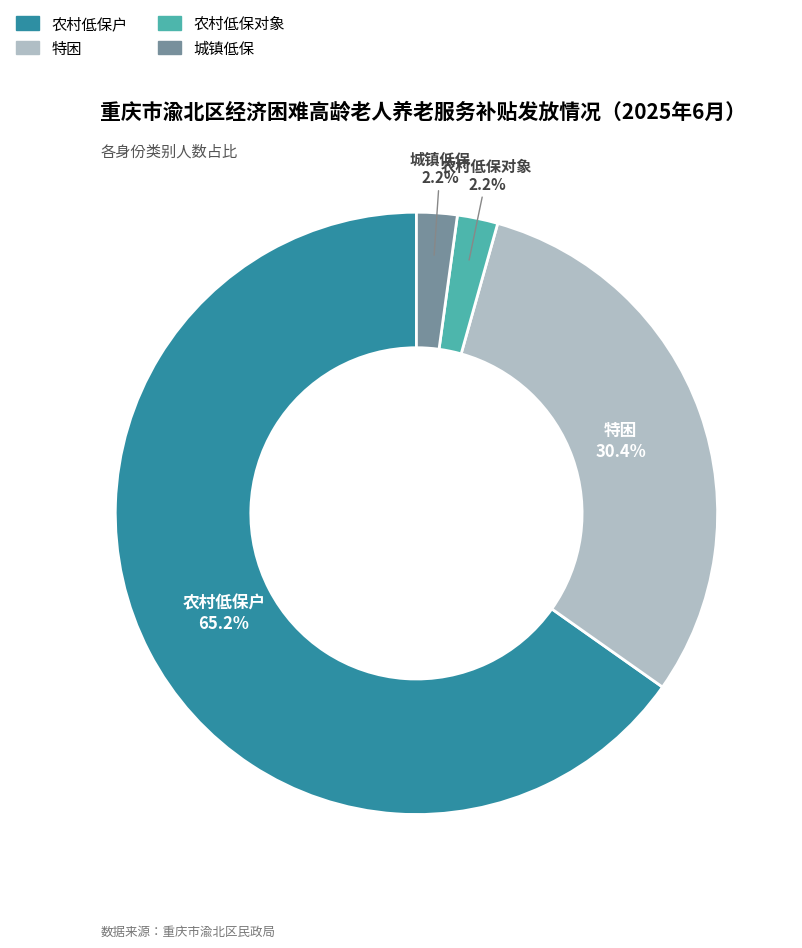

How many segments does this pie chart have?

4